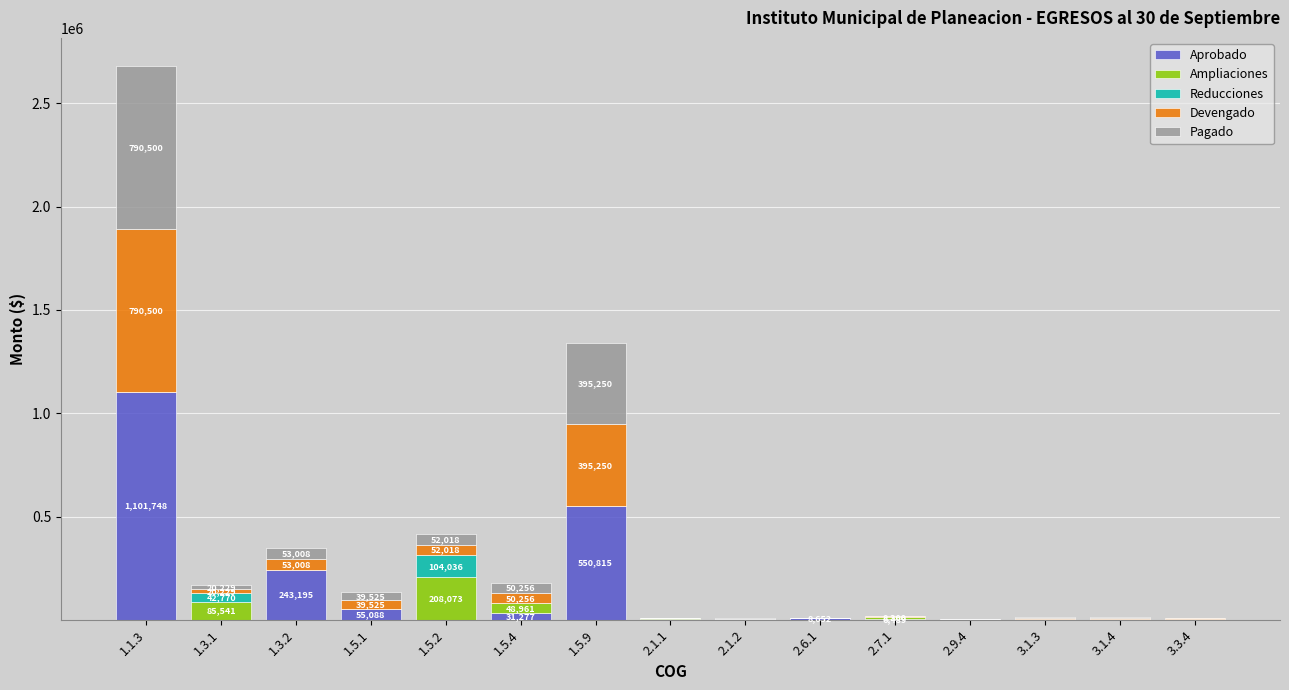

Does the chart contain stacked bars?

Yes